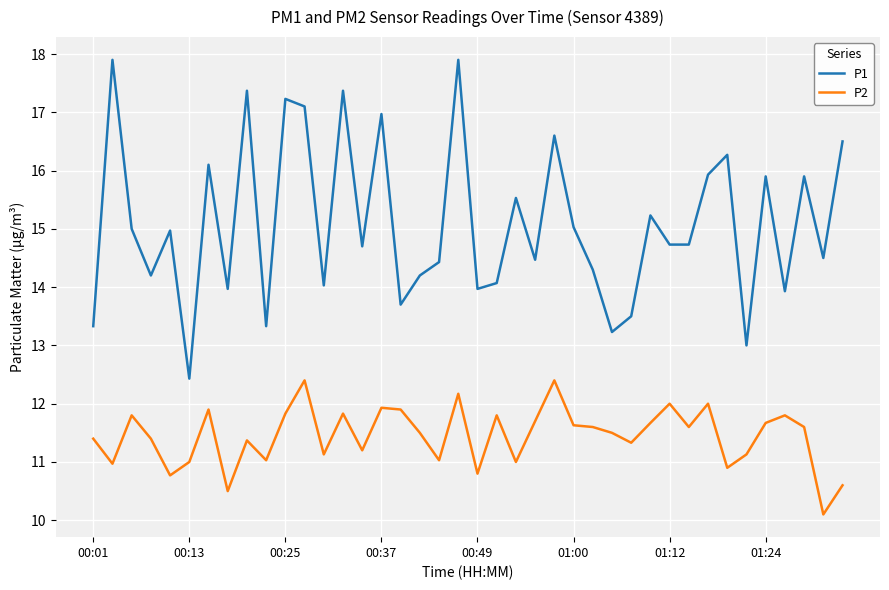

True or false: P2 and P1 intersect in this chart.

False